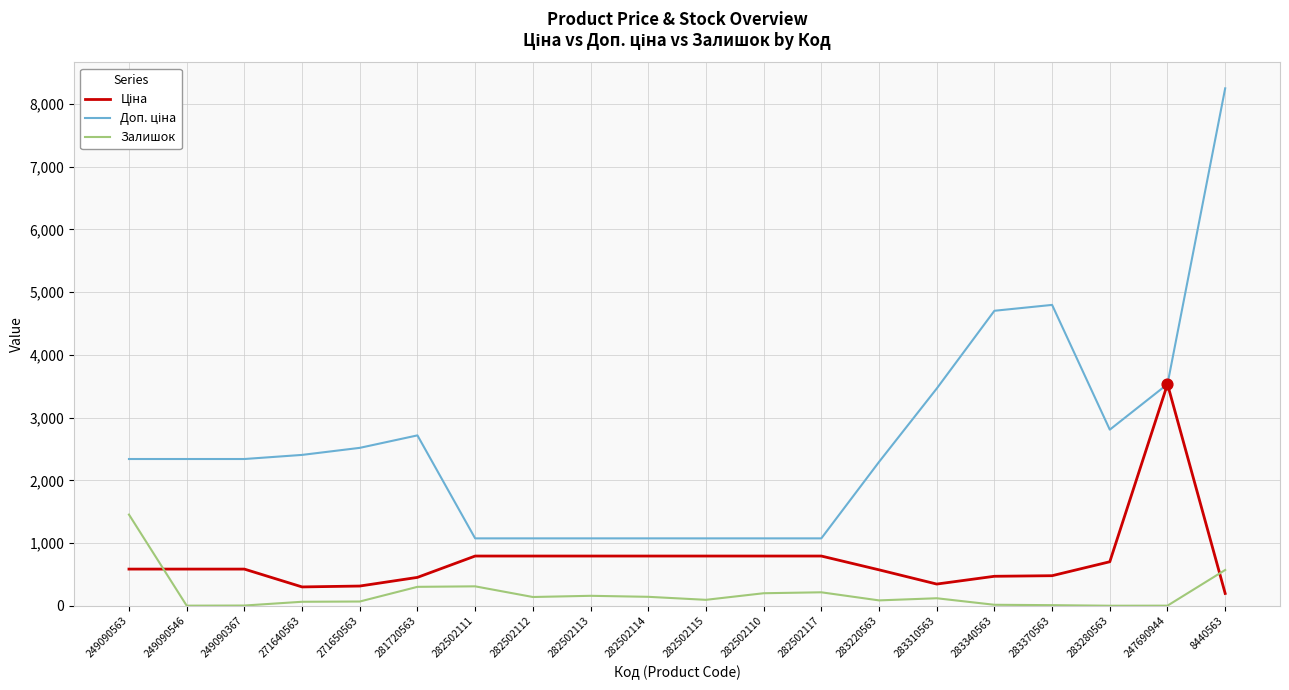

What is the approximate value of Залишок at 249090563?

1454.0